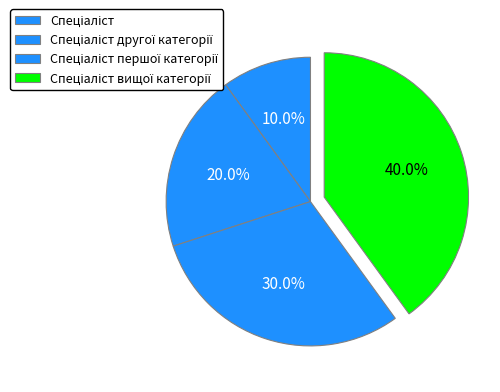

Rank the categories by value from highest to lowest.

Спеціаліст вищої категорії, Спеціаліст першої категорії, Спеціаліст другої категорії, Спеціаліст